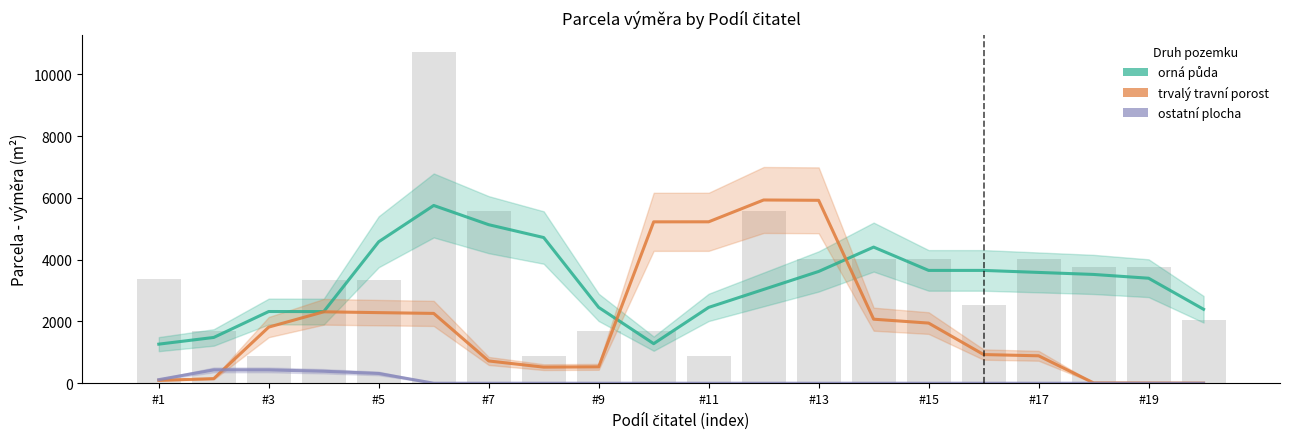

What is the sum of all ostatní plocha values?

1729